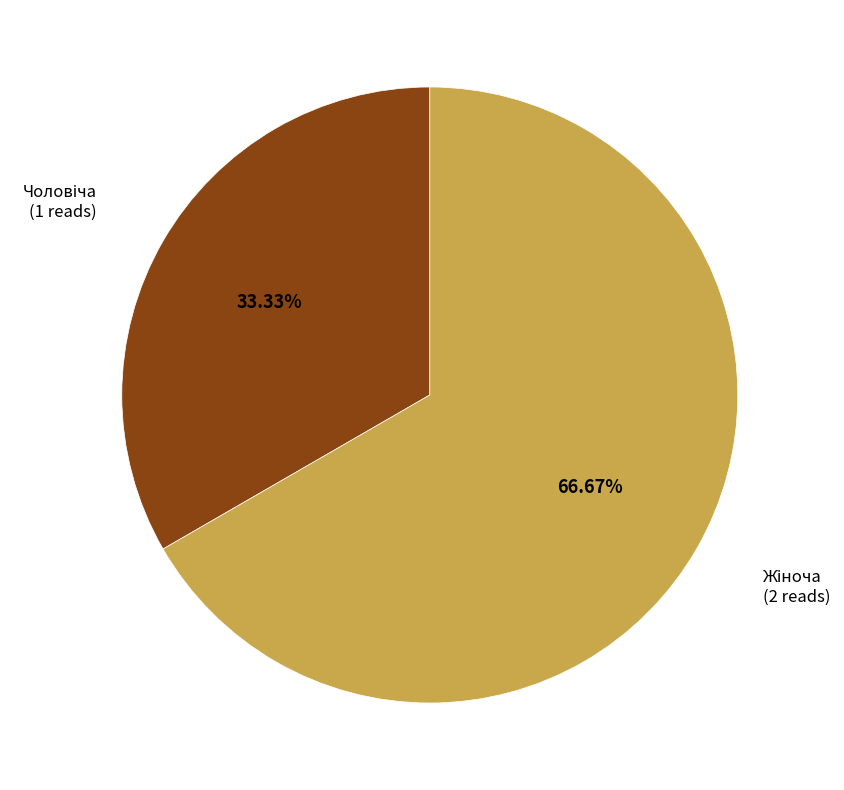

Does any single category account for the majority?

Yes